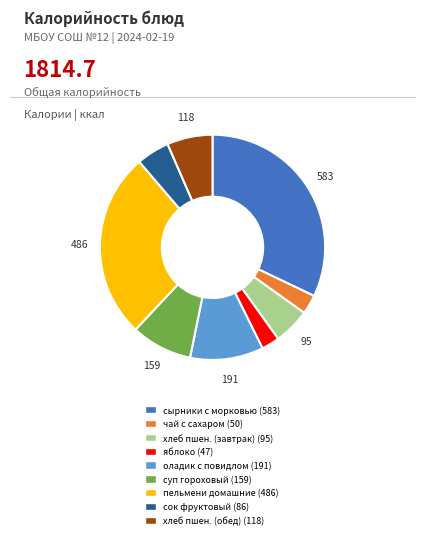

Is there any slice that represents more than half of the pie?

No